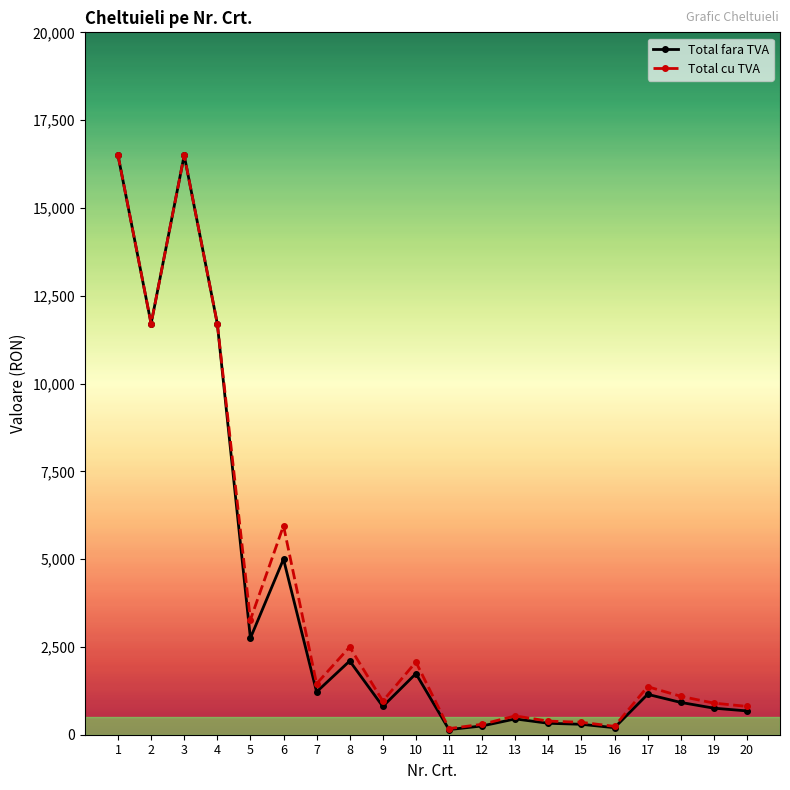

How many values in the Total cu TVA series are below 1368?

10